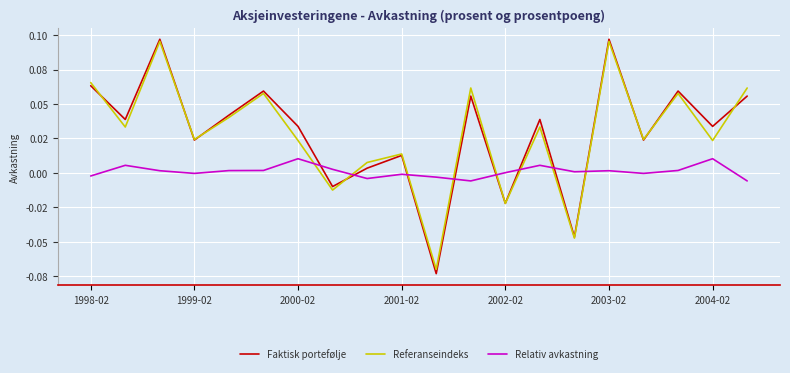

True or false: Relativ avkastning and Referanseindeks intersect in this chart.

True